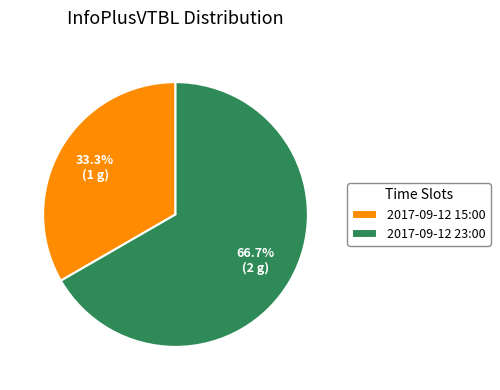

Is it true that 2017-09-12 23:00 is 67% of the pie?

True